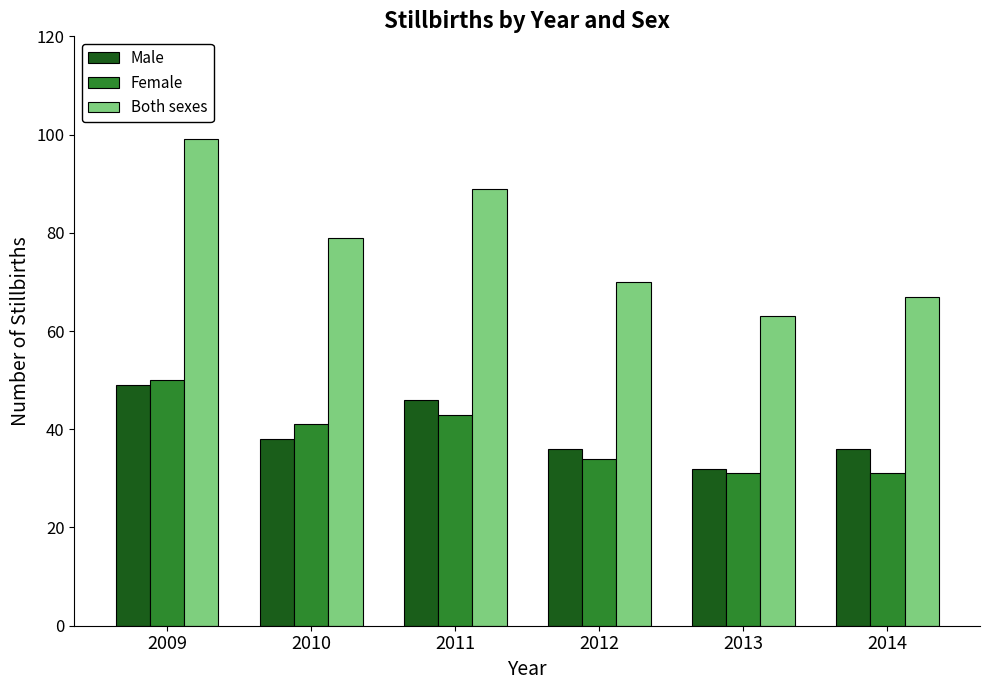

What is the sum of all Female values?

230